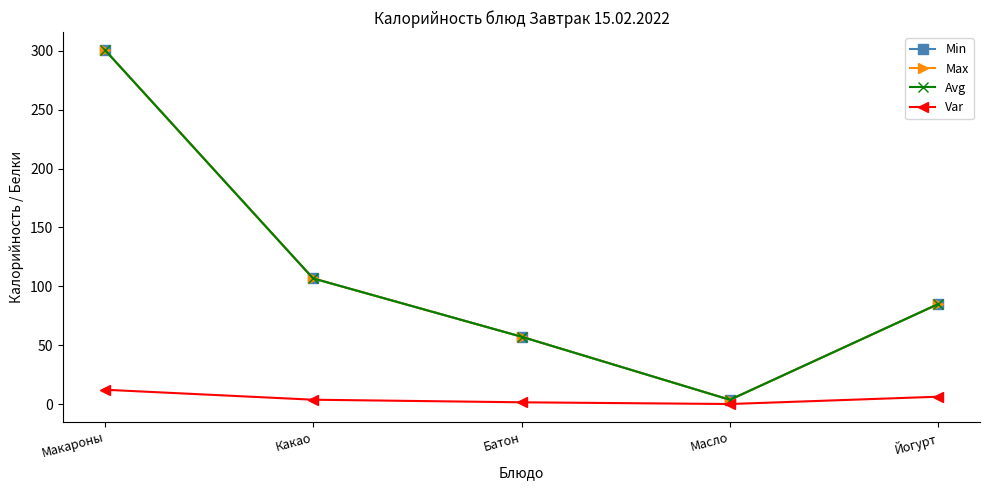

Which series has the widest spread of values?

Min